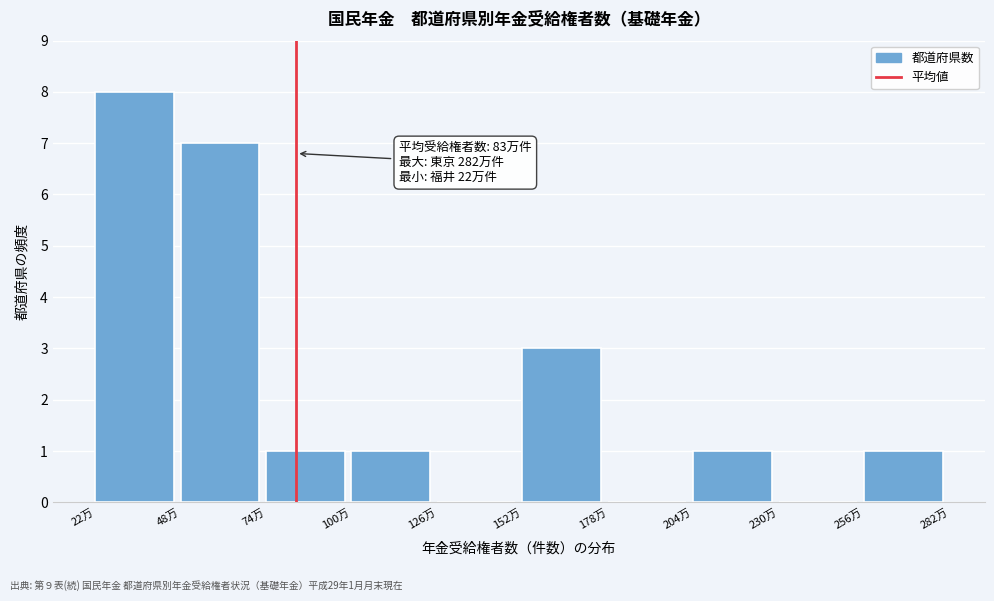

What is the change in value from 178万 to 204万?

+1